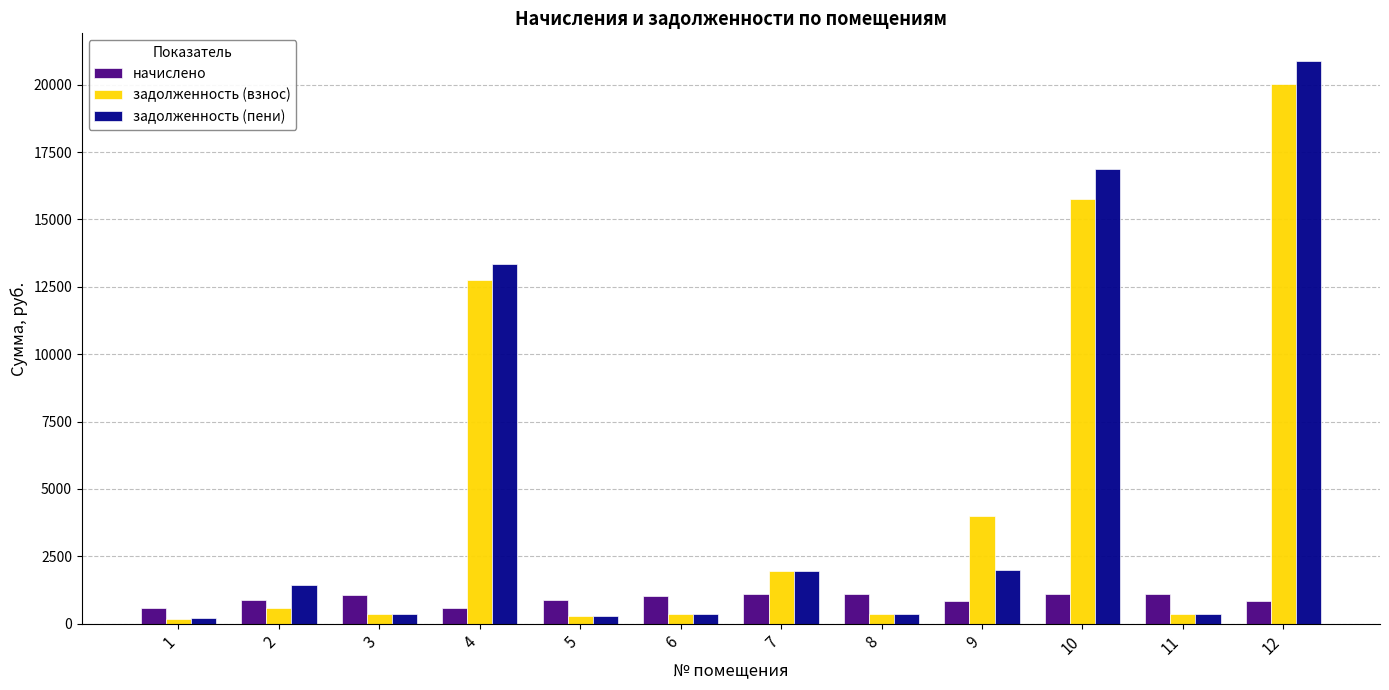

Which category has the highest value across all series?

12